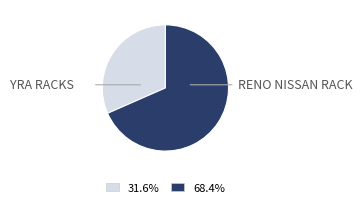

Does any single category account for the majority?

Yes